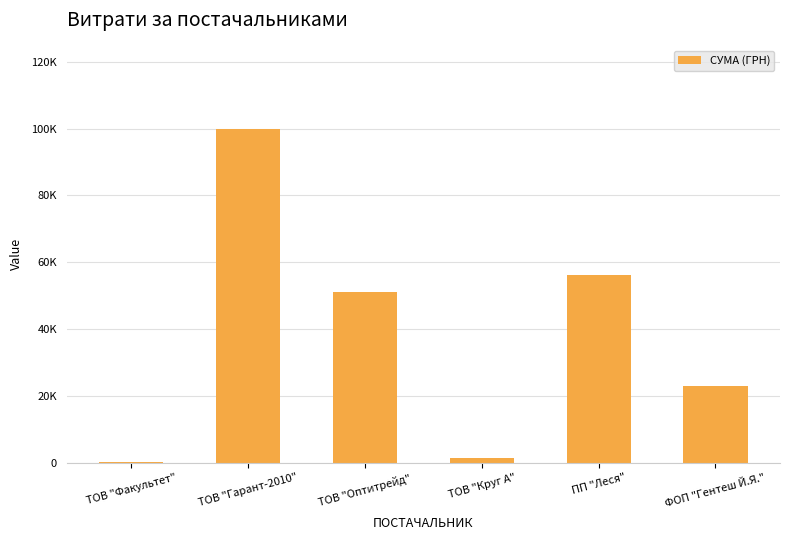

Where is the data nearest to the value 50034?

ТОВ "Оптитрейд"